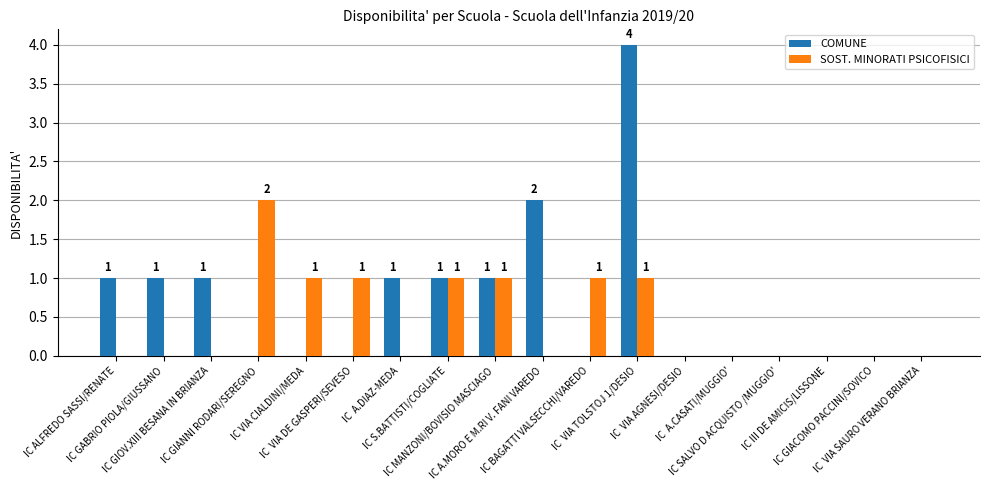

Count the SOST. MINORATI PSICOFISICI values in the range 0 to 1.

17